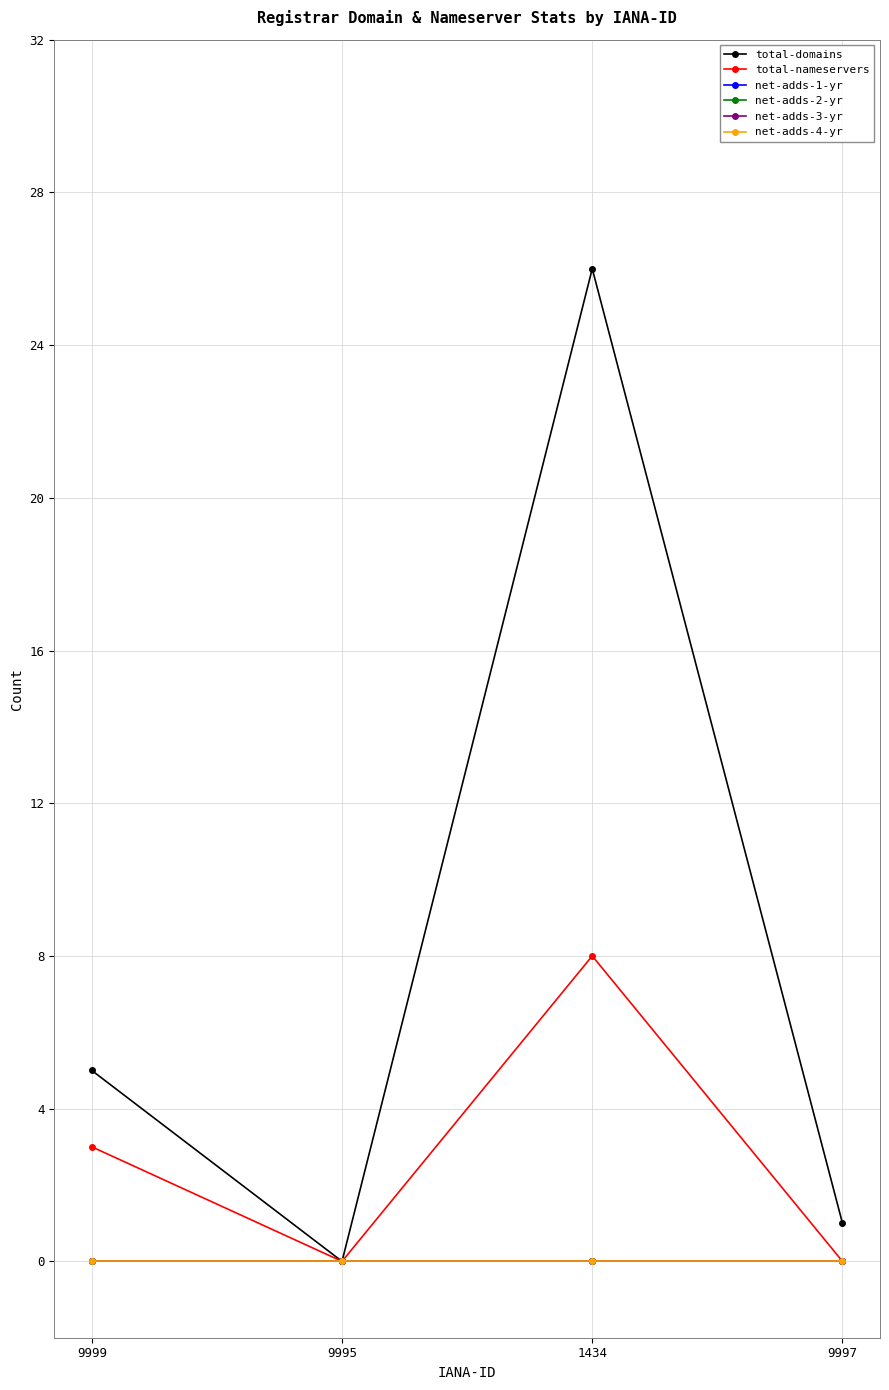

At how many categories does at least one series exceed 9?

1